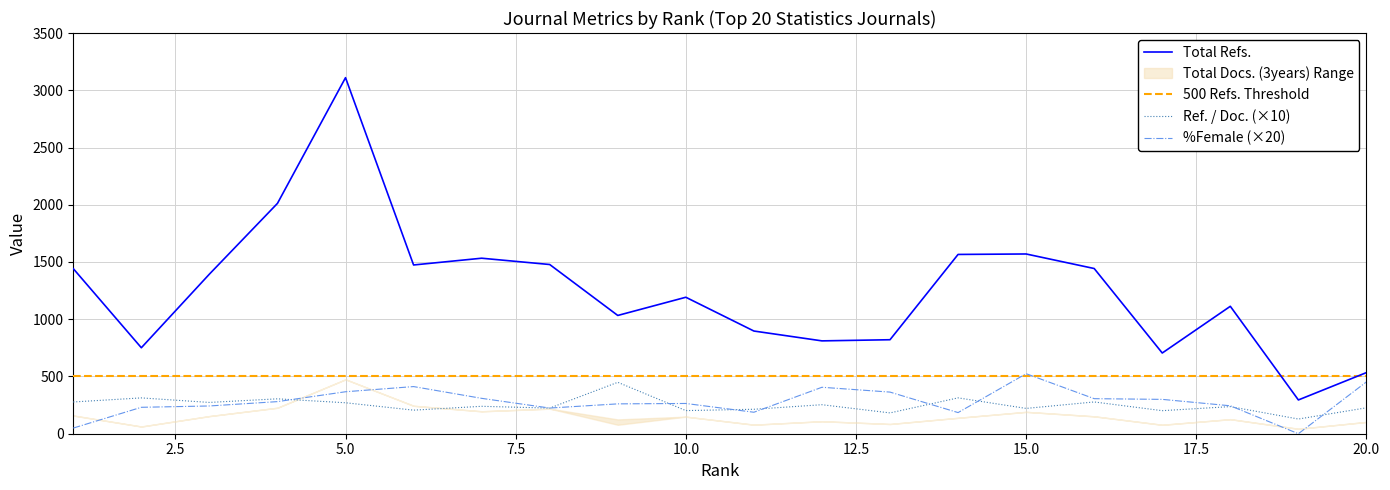

What is the value of the Total Refs. point at the 6th from the left?

1474.0